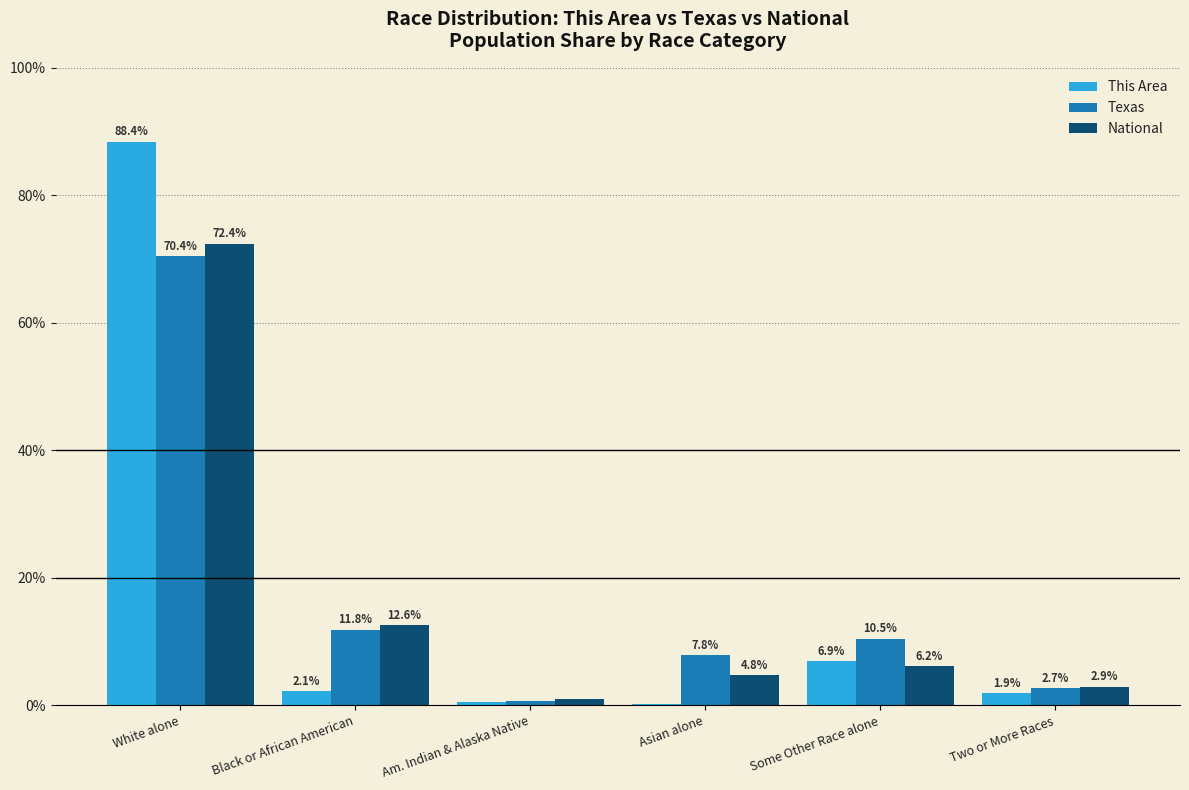

Does the chart contain stacked bars?

No